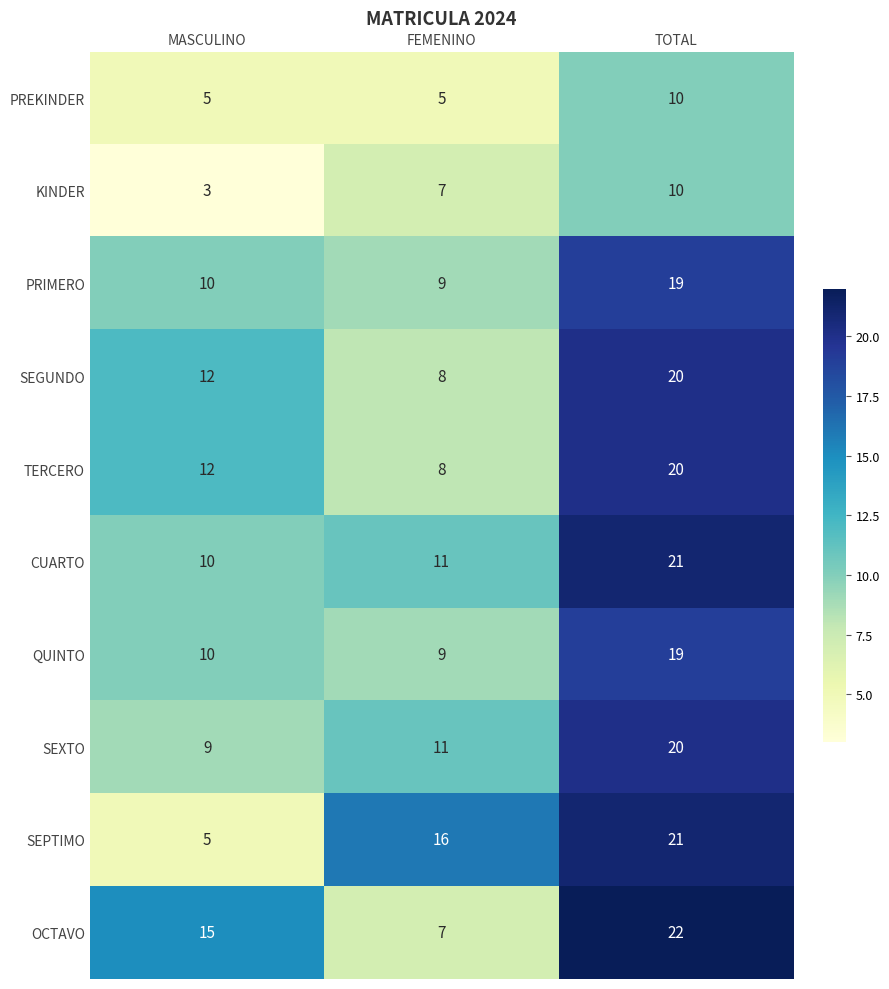

What is the difference between the maximum and minimum values in the SEPTIMO series?

16